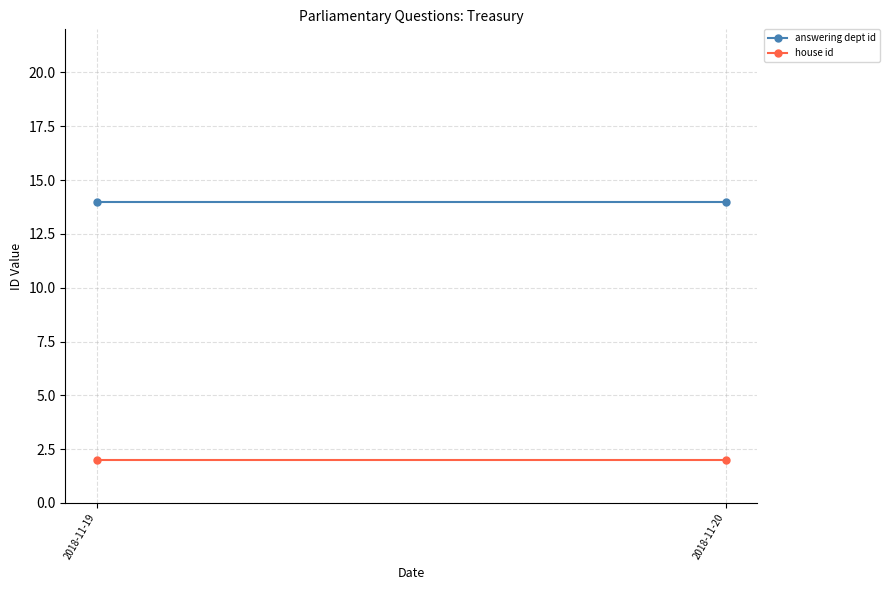

The value of house id at 2018-11-20 is 3. True or false?

False